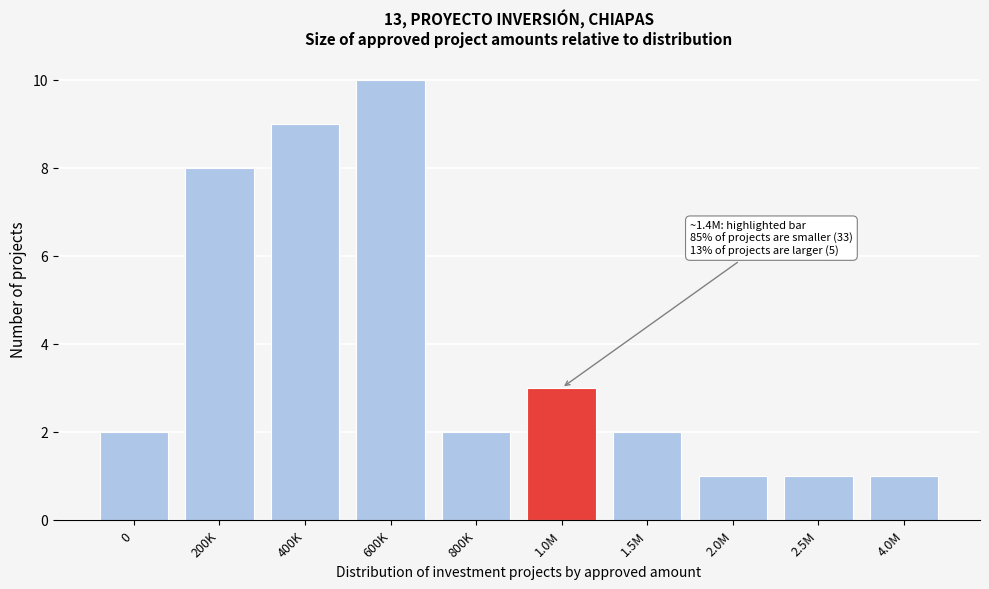

Reading left to right, transcribe all the data shown in this chart.

2	8	9	10	2	3	2	1	1	1